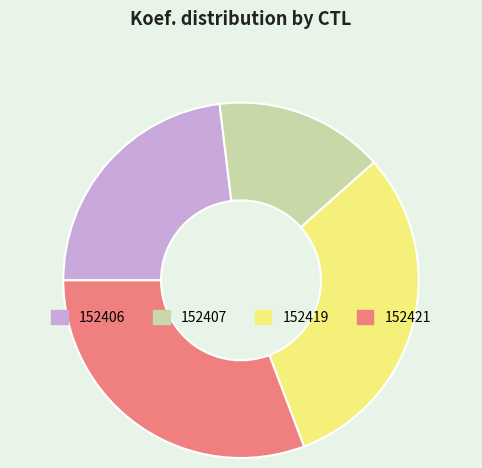

What is the smallest slice in the pie chart?

152407